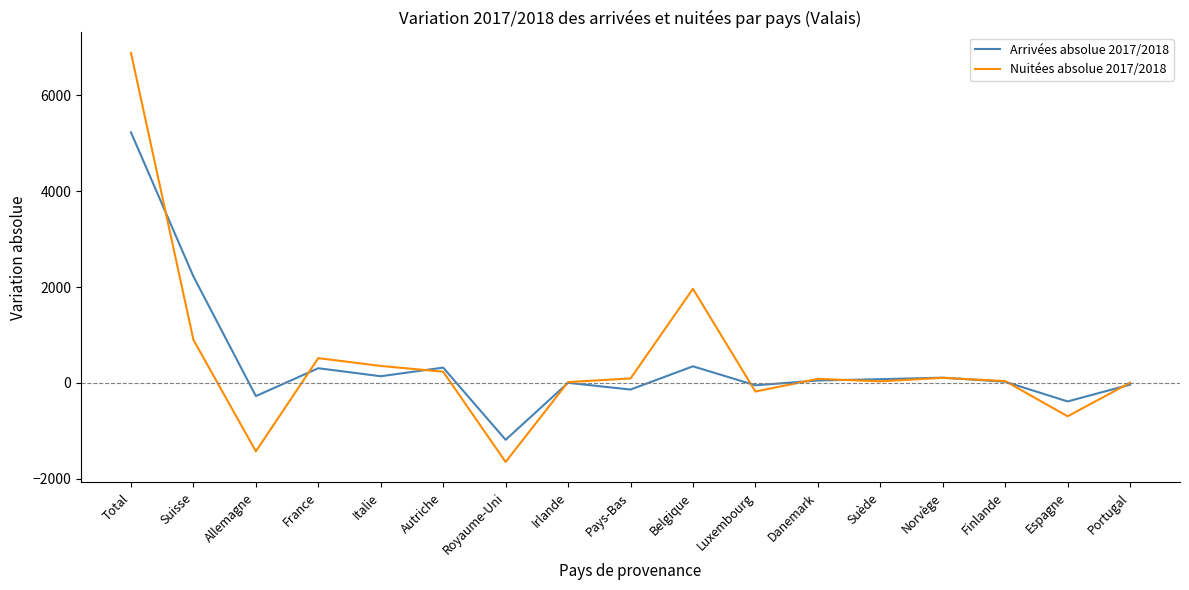

What position from the right is France?

14